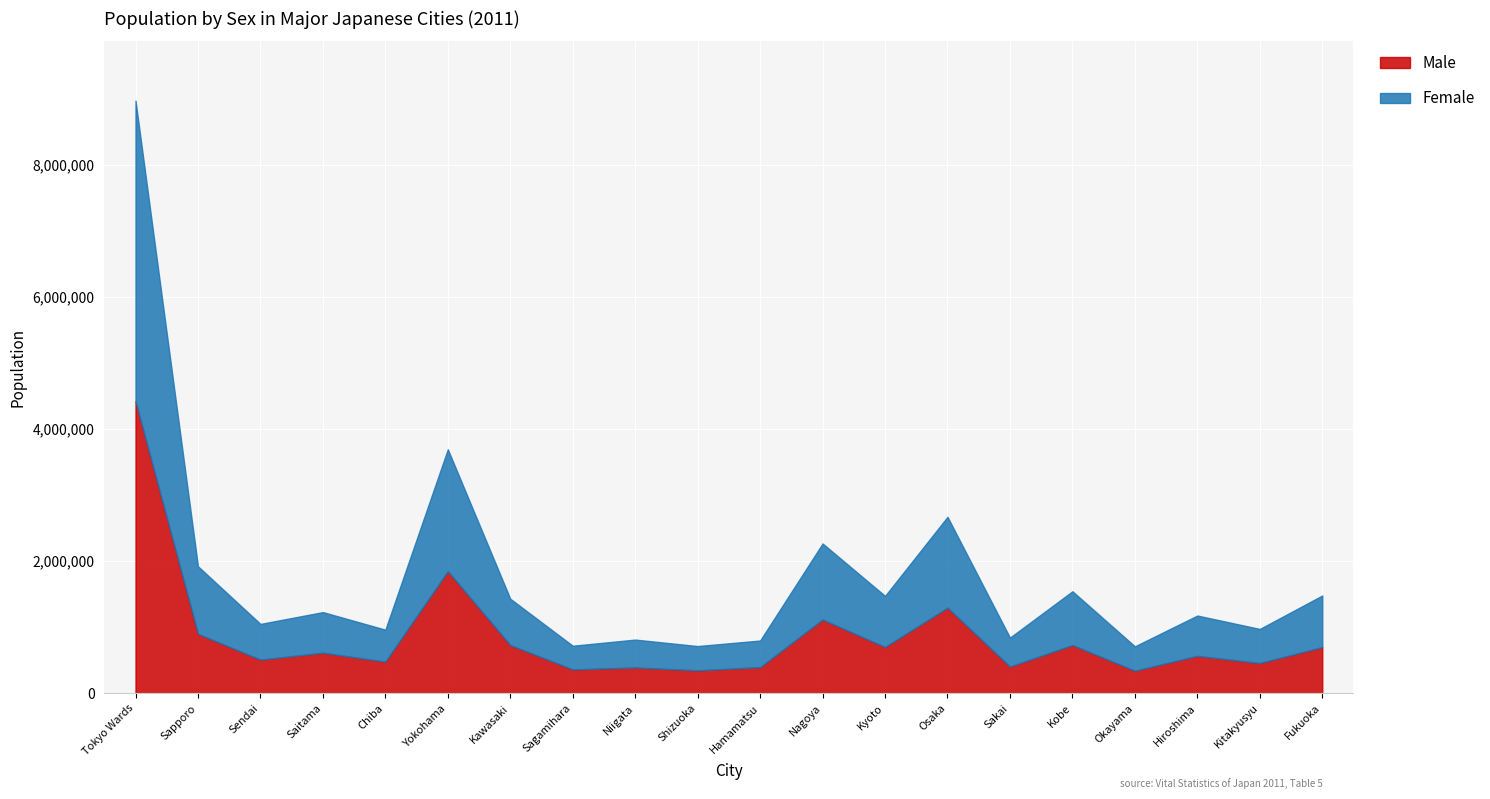

How many interior local peaks does the Female series have?

7